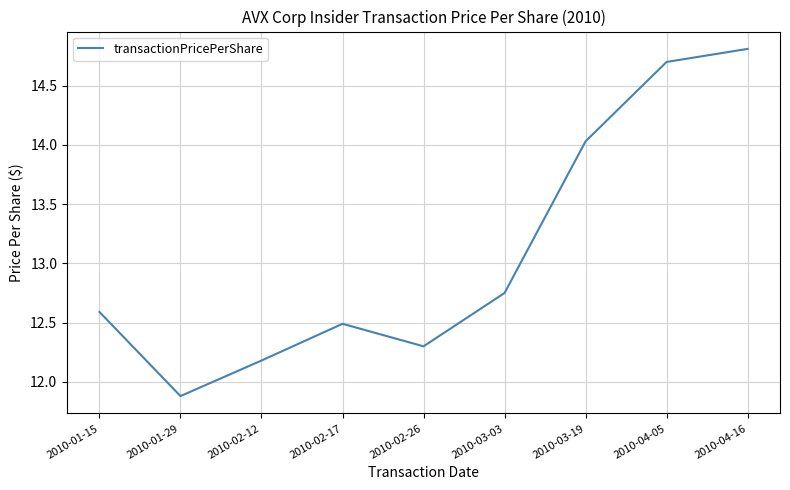

List the labels in order of value, largest first.

2010-04-16, 2010-04-05, 2010-03-19, 2010-03-03, 2010-01-15, 2010-02-17, 2010-02-26, 2010-02-12, 2010-01-29